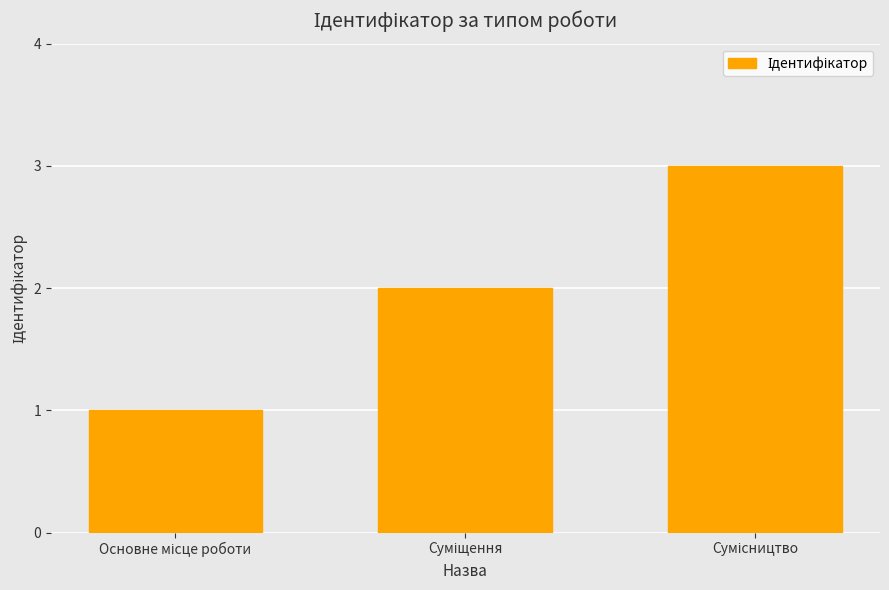

What is the greatest value displayed?

3